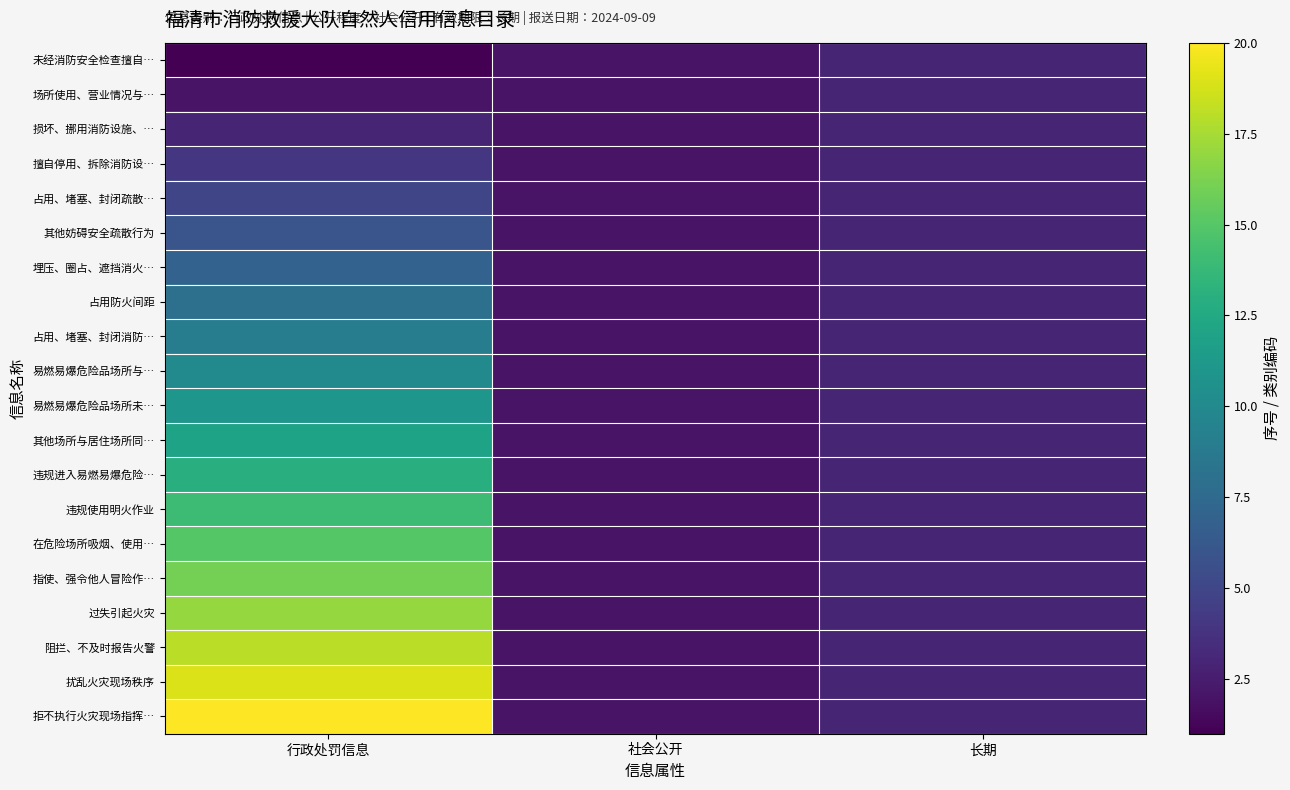

Rank the series at 社会公开 from lowest to highest value.

未经消防安全检查擅自…, 场所使用、营业情况与…, 损坏、挪用消防设施、…, 擅自停用、拆除消防设…, 占用、堵塞、封闭疏散…, 其他妨碍安全疏散行为, 埋压、圈占、遮挡消火…, 占用防火间距, 占用、堵塞、封闭消防…, 易燃易爆危险品场所与…, 易燃易爆危险品场所未…, 其他场所与居住场所同…, 违规进入易燃易爆危险…, 违规使用明火作业, 在危险场所吸烟、使用…, 指使、强令他人冒险作…, 过失引起火灾, 阻拦、不及时报告火警, 扰乱火灾现场秩序, 拒不执行火灾现场指挥…